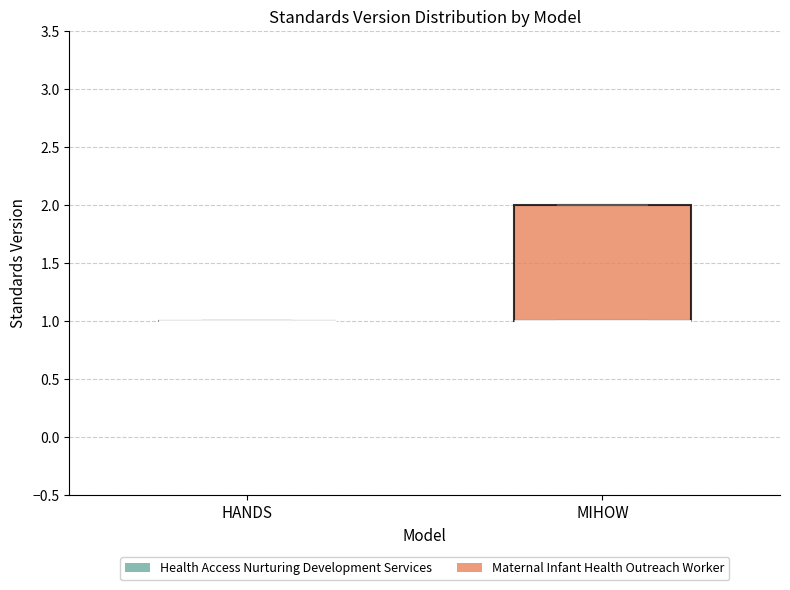

Reading left to right, transcribe this box plot: for each box, give where its median line is, the range the box spans, and where its two whiskers end, as read against the y-axis. The values are not printed on the chart, so give them approximately, as read against the axis.

HANDS: box collapsed to a line at 1, whiskers 1 to 1
MIHOW: median 1 (drawn on the box's lower edge), box 1 to 2, whiskers 1 to 2